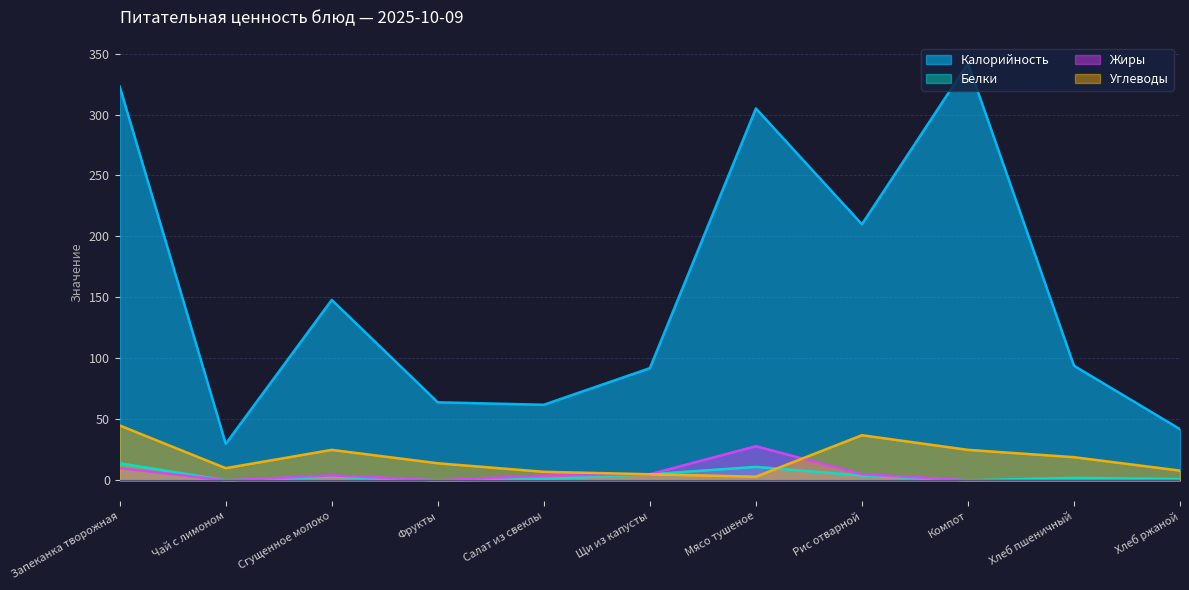

At which category does Калорийность reach its first local valley?

Чай с лимоном